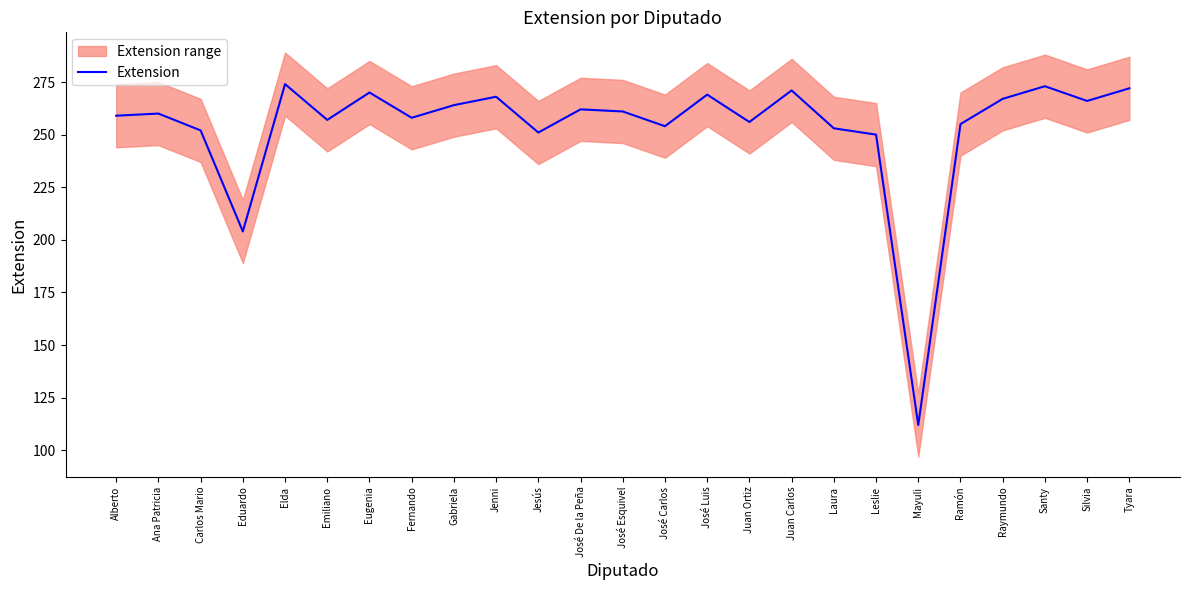

Reading left to right, extract all data points from this chart.

Alberto=259	Ana Patricia=260	Carlos Mario=252	Eduardo=204	Elda=274	Emiliano=257	Eugenia=270	Fernando=258	Gabriela=264	Jenni=268	Jesús=251	José De la Peña=262	José Esquivel=261	José Carlos=254	José Luis=269	Juan Ortiz=256	Juan Carlos=271	Laura=253	Leslie=250	Mayuli=112	Ramón=255	Raymundo=267	Santy=273	Silvia=266	Tyara=272